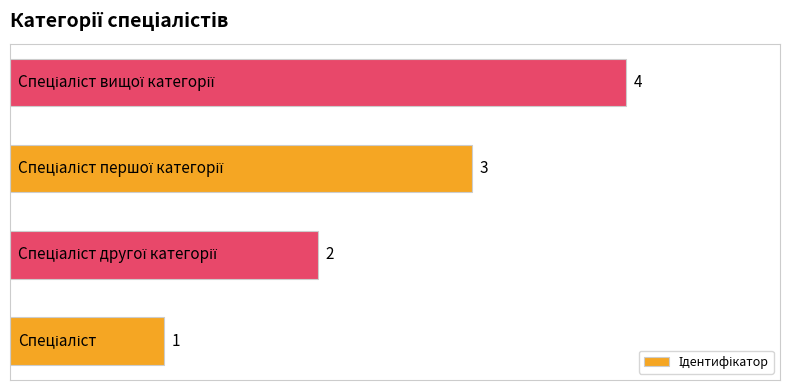

What is the maximum value shown in the chart?

4